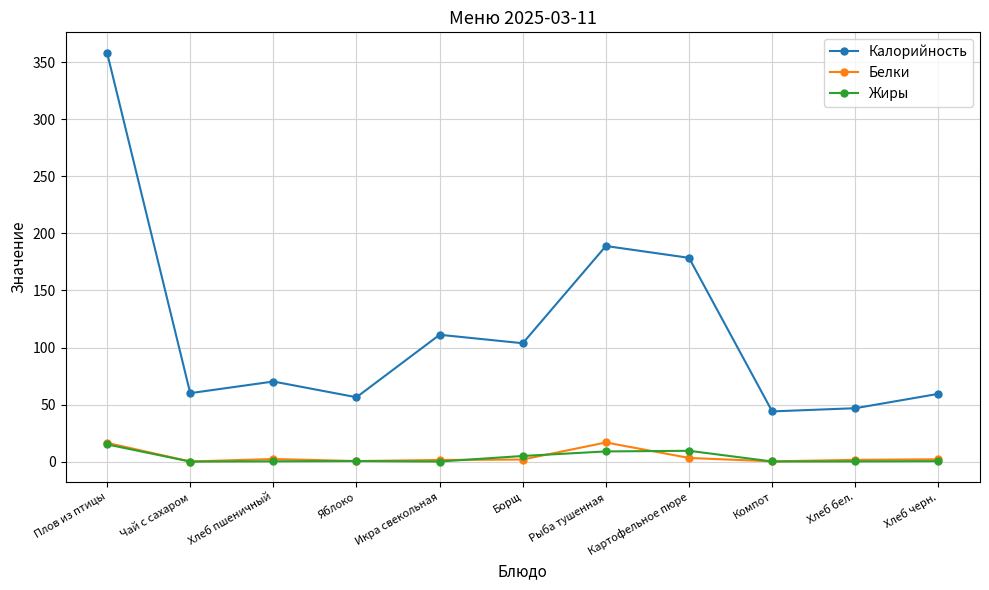

Is it true that Белки equals 2.3 at Хлеб пшеничный?

True